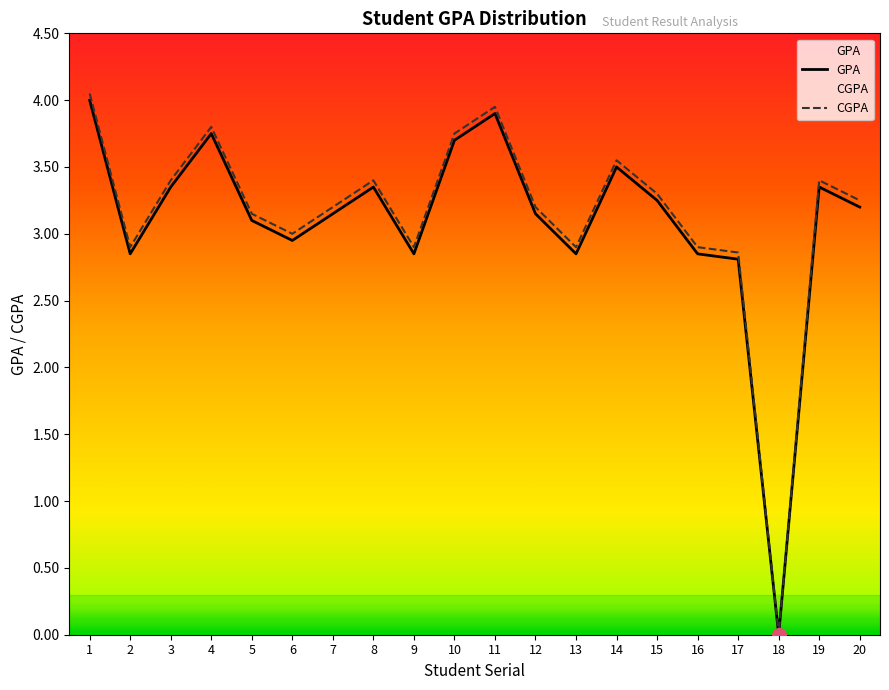

Between 9 and 17, which series saw the biggest shift?

GPA